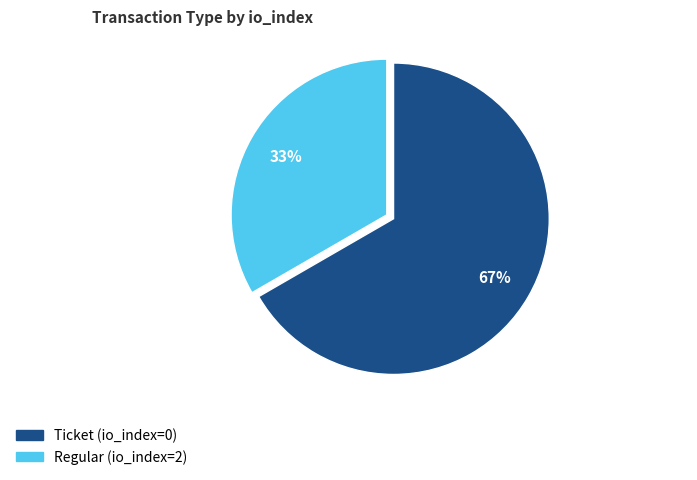

To the nearest percent, what is the average slice percentage?

50%